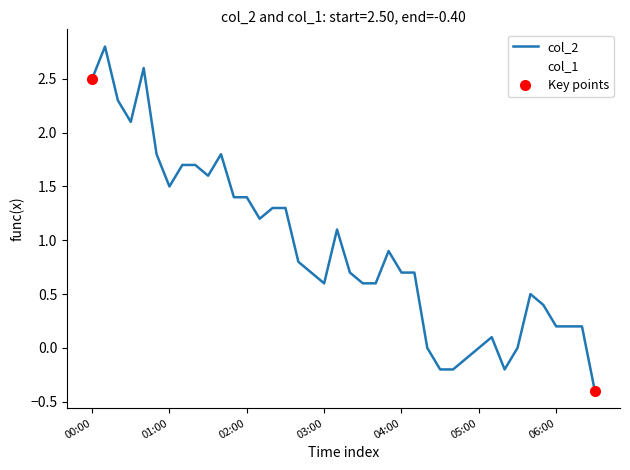

What is the label of the 18th point from the right?

03:40